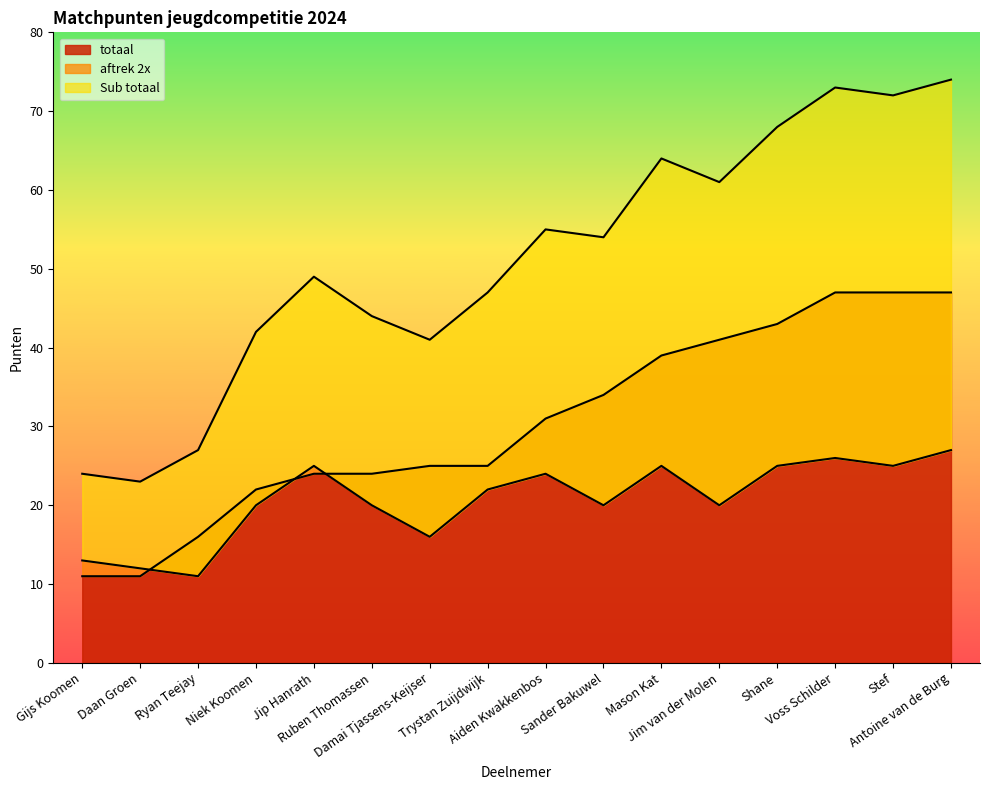

Does the chart have visible grid lines?

No